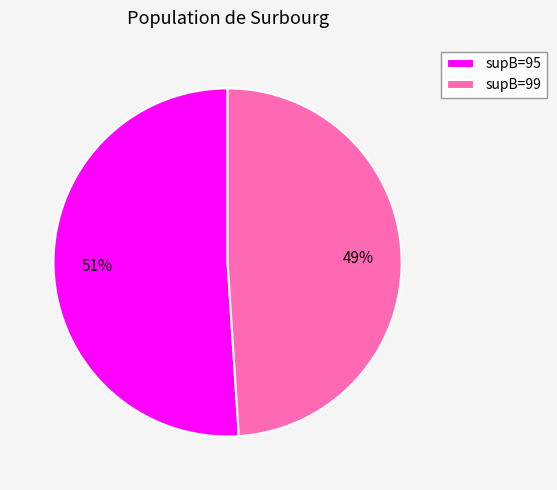

To the nearest percent, what portion does supB=99 represent?

49%